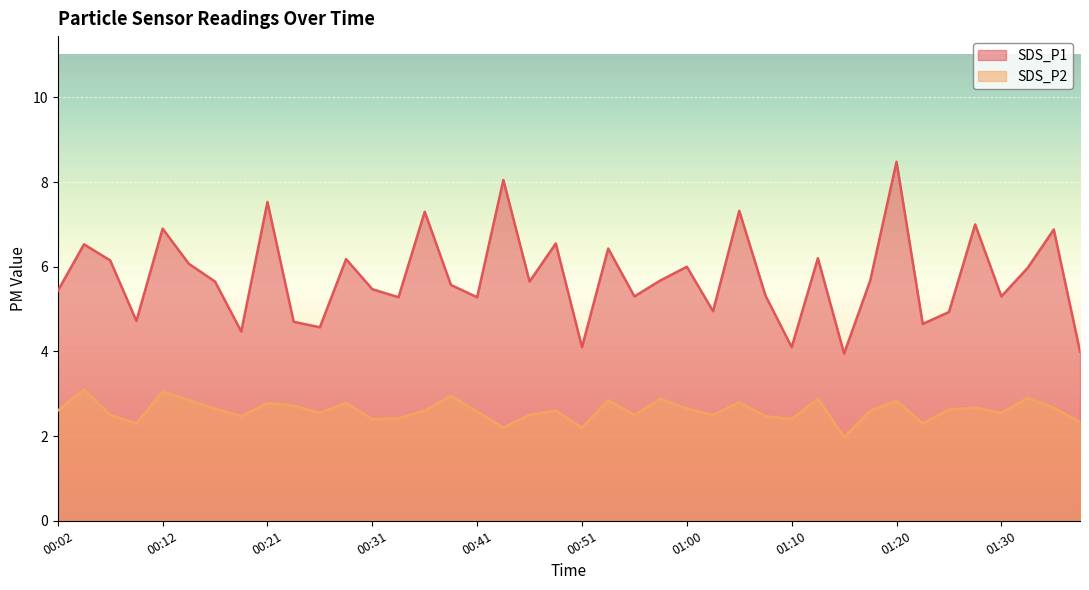

Reading left to right, transcribe all the data shown in this chart.

SDS_P1: 00:02=5.4	00:04=6.5	00:07=6.2	00:09=4.7	00:12=6.9	00:14=6.1	00:16=5.7	00:19=4.5	00:21=7.5	00:24=4.7	00:26=4.6	00:29=6.2	00:31=5.5	00:33=5.3	00:36=7.3	00:38=5.6	00:41=5.3	00:43=8.1	00:46=5.7	00:48=6.5	00:51=4.1	00:53=6.4	00:56=5.3	00:58=5.7	01:00=6.0	01:03=5.0	01:05=7.3	01:08=5.3	01:10=4.1	01:13=6.2	01:15=4.0	01:17=5.7	01:20=8.5	01:22=4.7	01:25=4.9	01:27=7.0	01:30=5.3	01:32=6.0	01:35=6.9	01:37=4.0
SDS_P2: 00:02=2.6	00:04=3.1	00:07=2.5	00:09=2.3	00:12=3.0	00:14=2.9	00:16=2.6	00:19=2.5	00:21=2.8	00:24=2.7	00:26=2.5	00:29=2.8	00:31=2.4	00:33=2.4	00:36=2.6	00:38=3.0	00:41=2.6	00:43=2.2	00:46=2.5	00:48=2.6	00:51=2.2	00:53=2.9	00:56=2.5	00:58=2.9	01:00=2.6	01:03=2.5	01:05=2.8	01:08=2.5	01:10=2.4	01:13=2.9	01:15=2.0	01:17=2.6	01:20=2.8	01:22=2.3	01:25=2.6	01:27=2.7	01:30=2.5	01:32=2.9	01:35=2.7	01:37=2.3